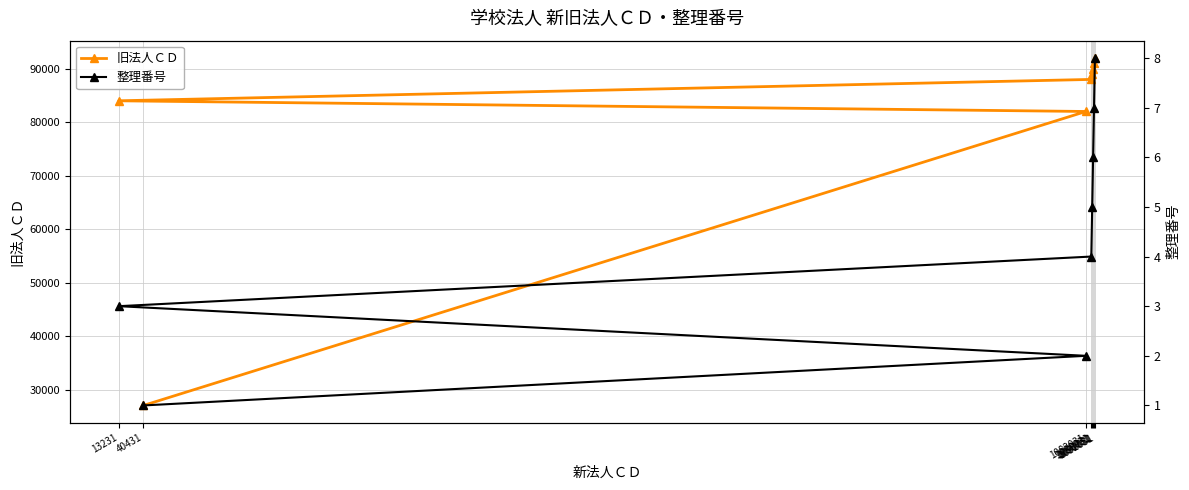

Which has a higher value, 1092031 or 1090031?

1092031